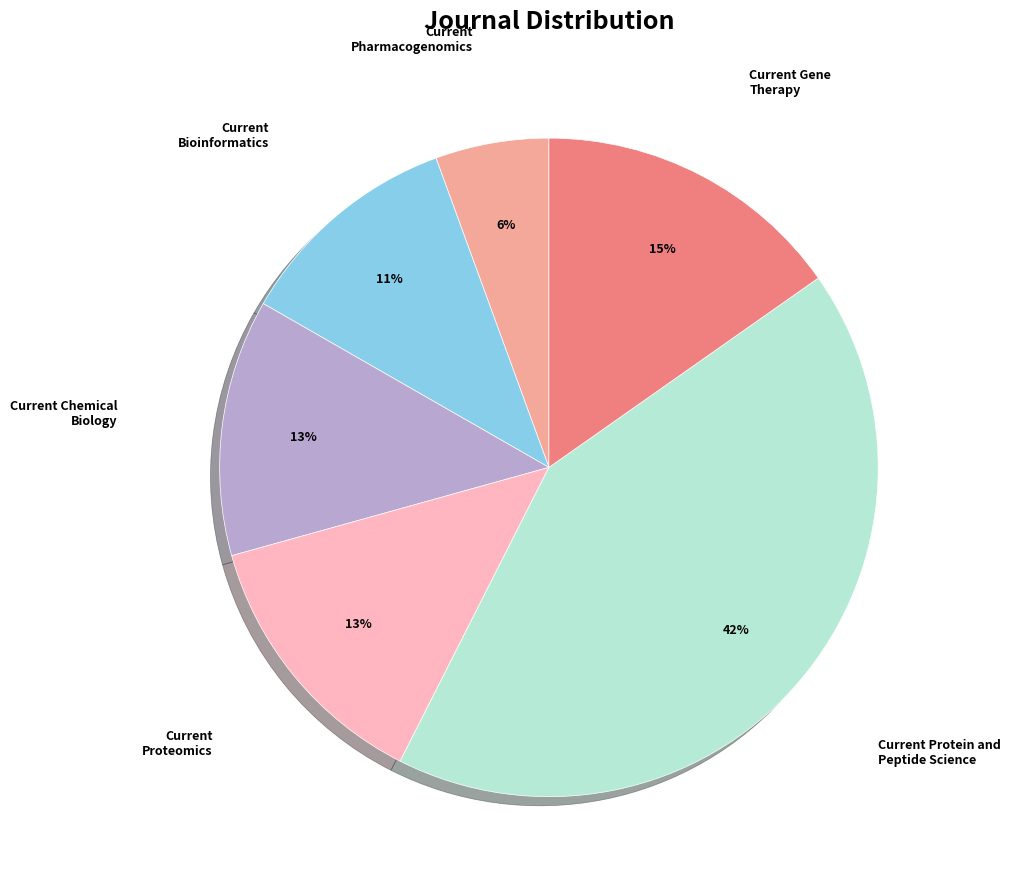

To the nearest percent, what is the average slice percentage?

17%